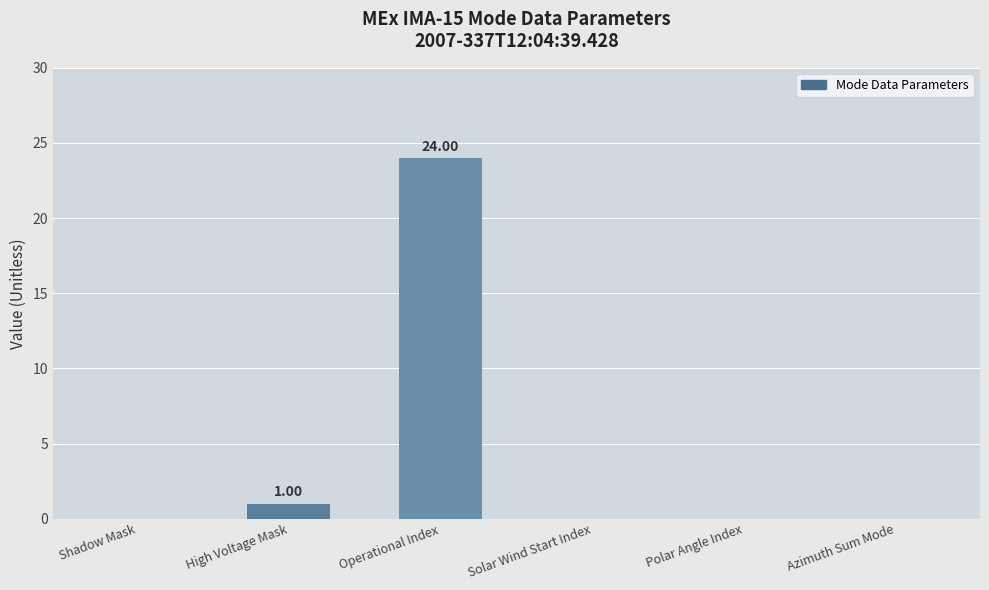

Count the number of data series in this chart.

1